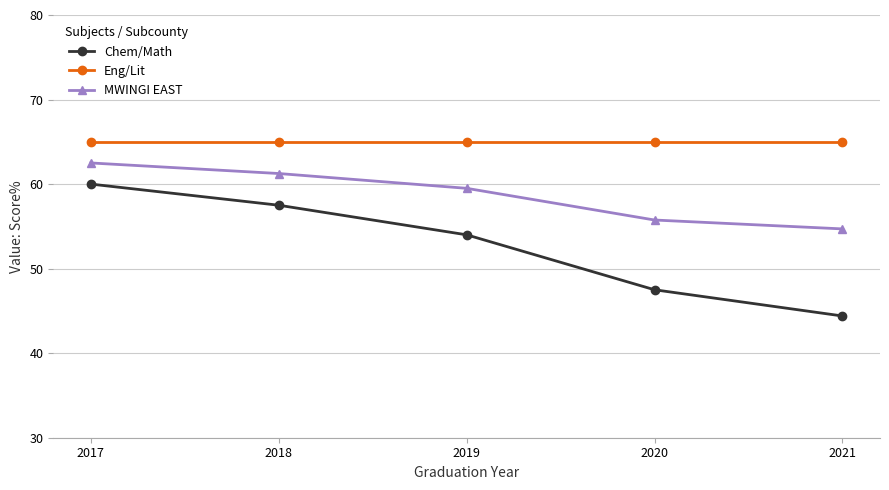

The value of Eng/Lit at 2020 is 92.1. True or false?

False